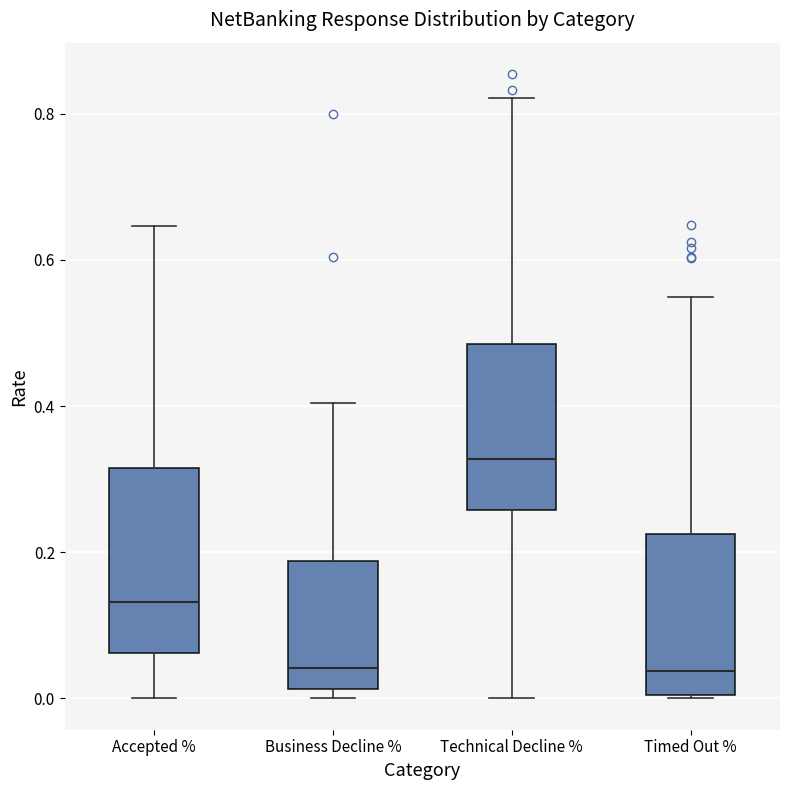

Where does the median line of the box for Timed Out % sit on the y-axis? The values are not printed on the chart, so give them approximately, as read against the axis.

0.04